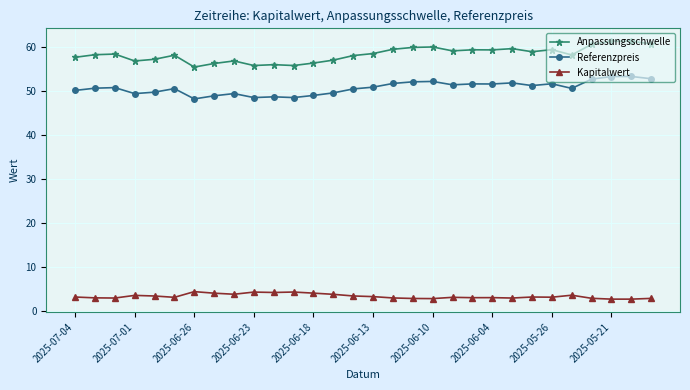

True or false: Kapitalwert has more than 1 points higher than both neighbors.

True